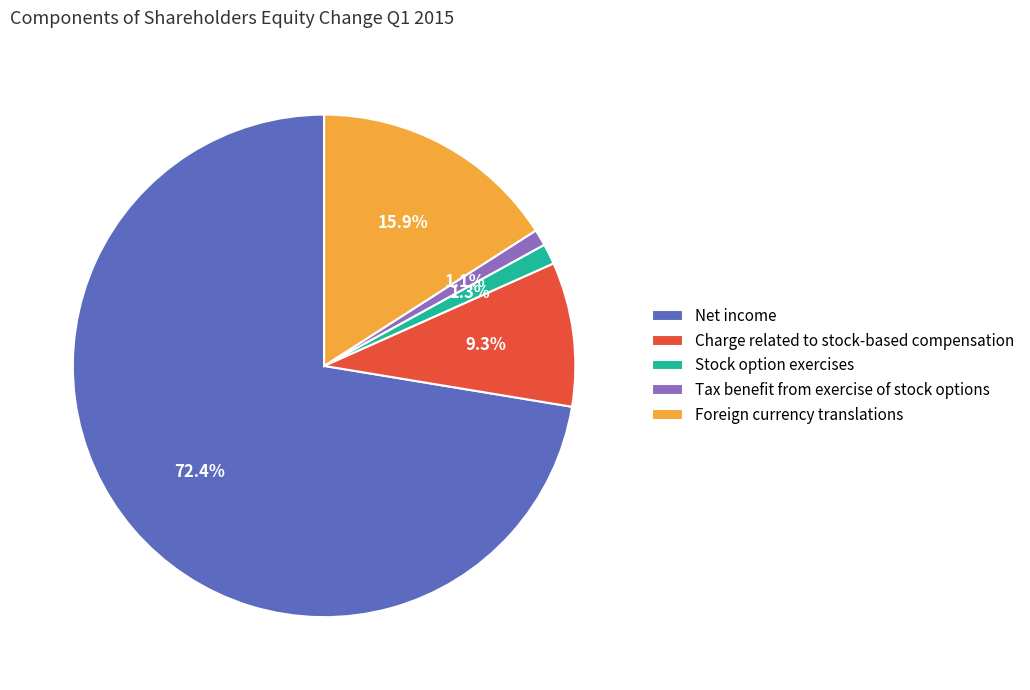

Which slice is the largest?

Net income